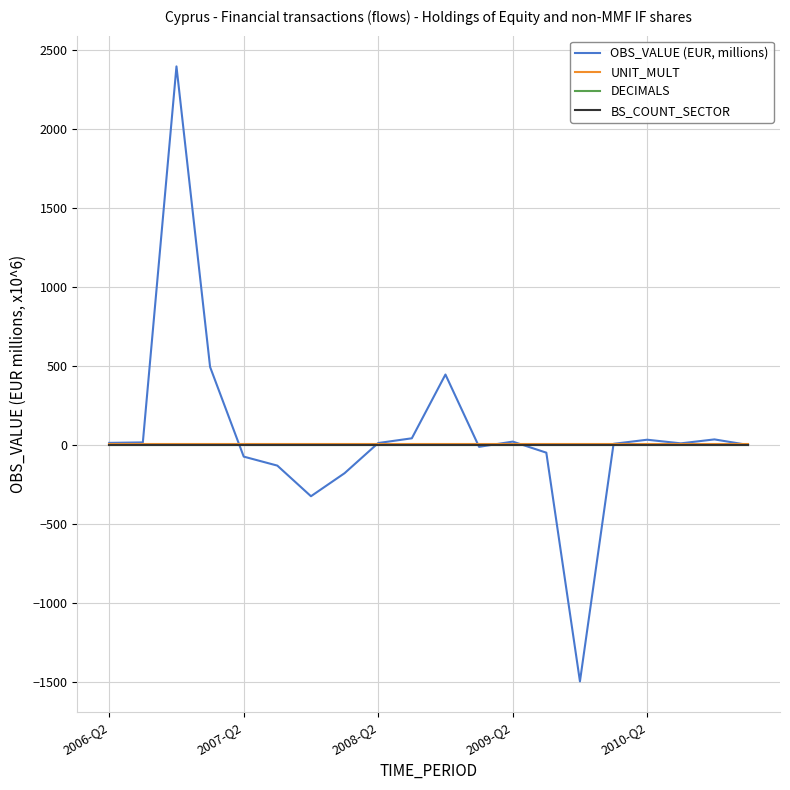

Reading right to left, what are all the values shown in this chart?

OBS_VALUE (EUR, millions): 0	35	10	33	7	-1498	-49	21	-12	446	42	12	-179	-325	-131	-74	494	2398	16	13
UNIT_MULT: 6	6	6	6	6	6	6	6	6	6	6	6	6	6	6	6	6	6	6	6
DECIMALS: 0	0	0	0	0	0	0	0	0	0	0	0	0	0	0	0	0	0	0	0
BS_COUNT_SECTOR: 0	0	0	0	0	0	0	0	0	0	0	0	0	0	0	0	0	0	0	0